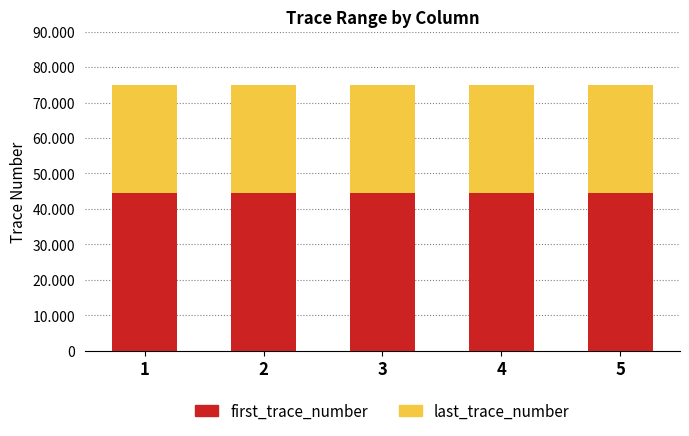

Are the bars horizontal?

No